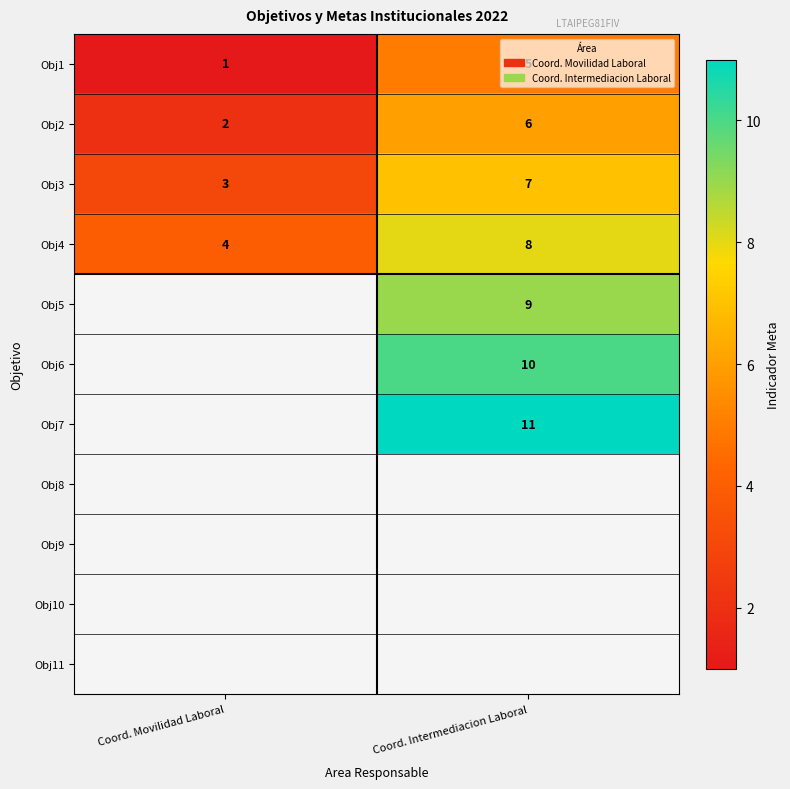

What is the sum of all Obj1 values?

6